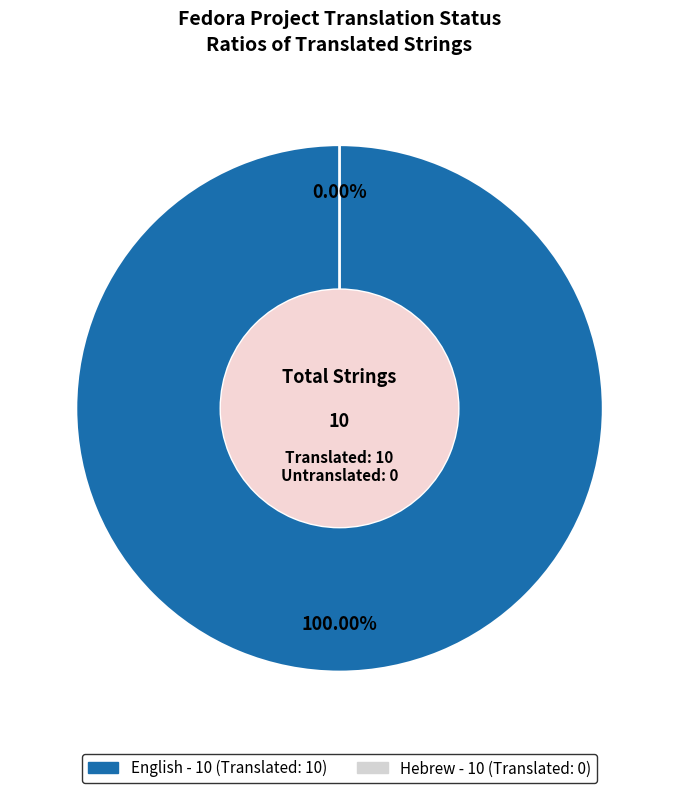

Do Hebrew and English together represent more than half of the pie?

Yes